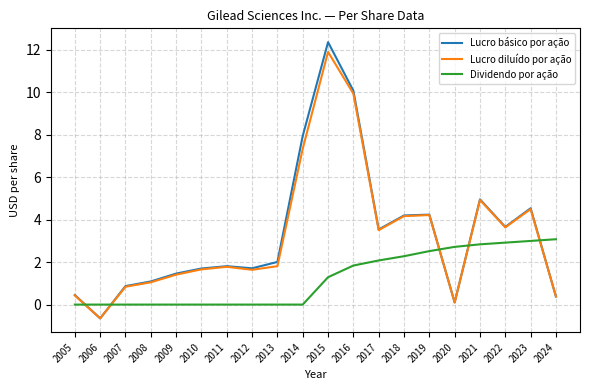

Between 2015 and 2023, which series saw the biggest shift?

Lucro básico por ação